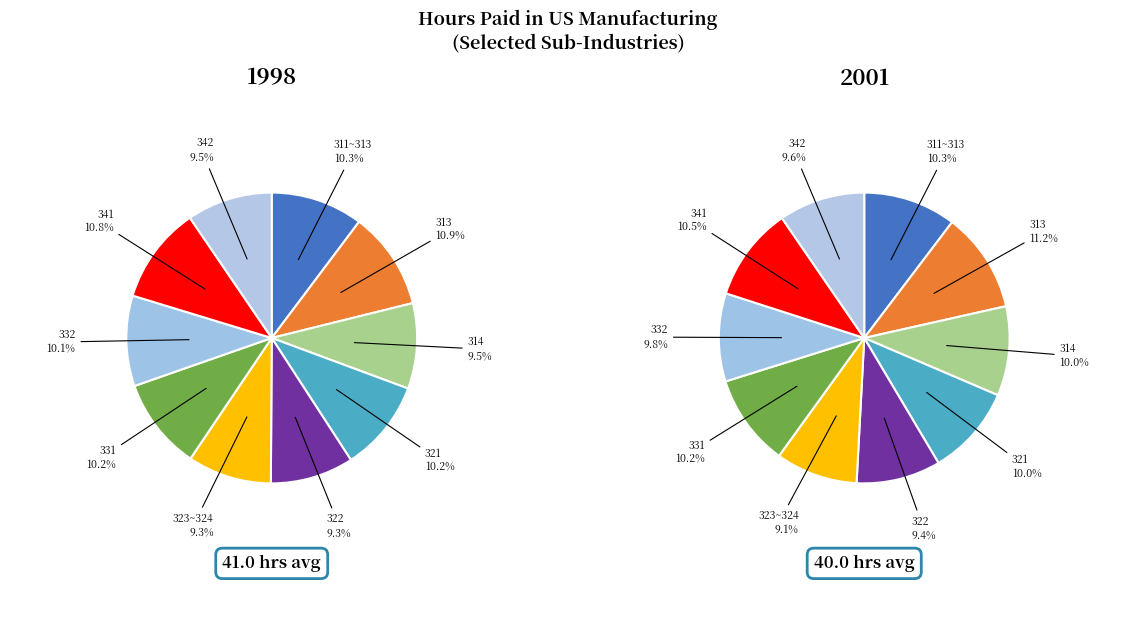

Is 322 the majority of the pie?

No